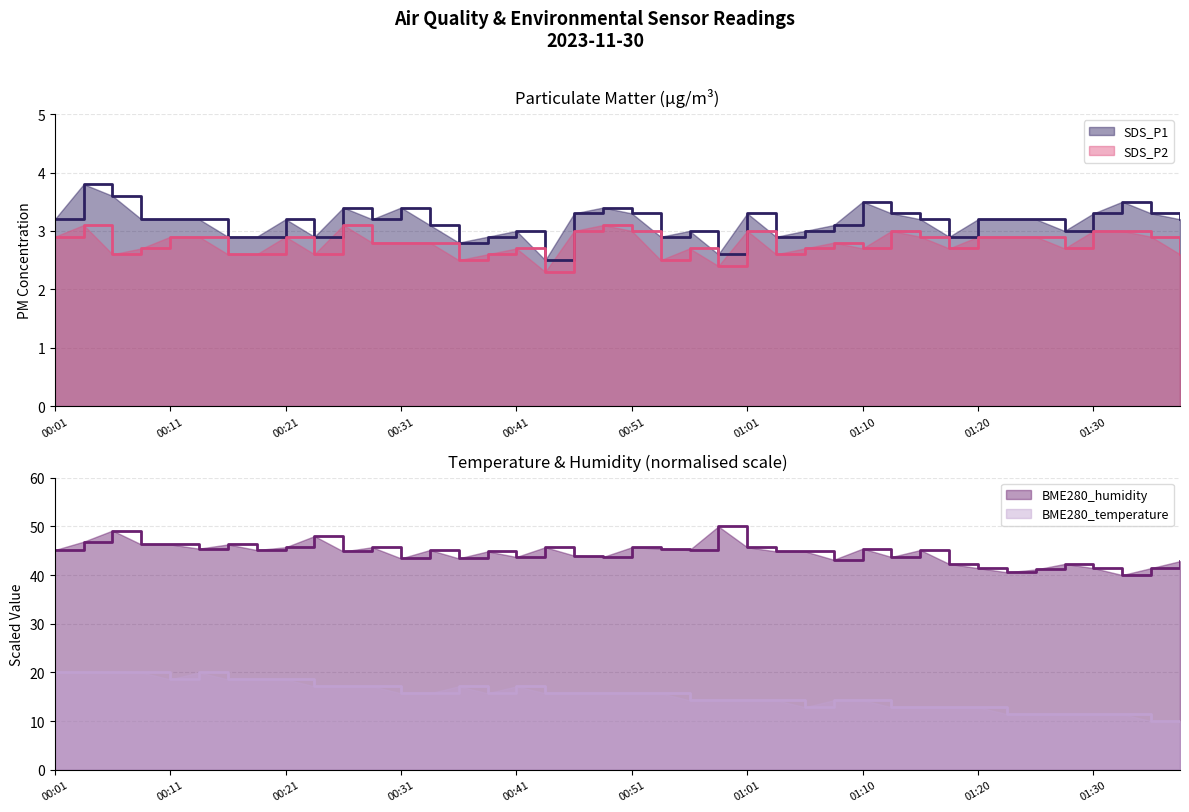

Does the chart display data point markers on the line(s)?

No